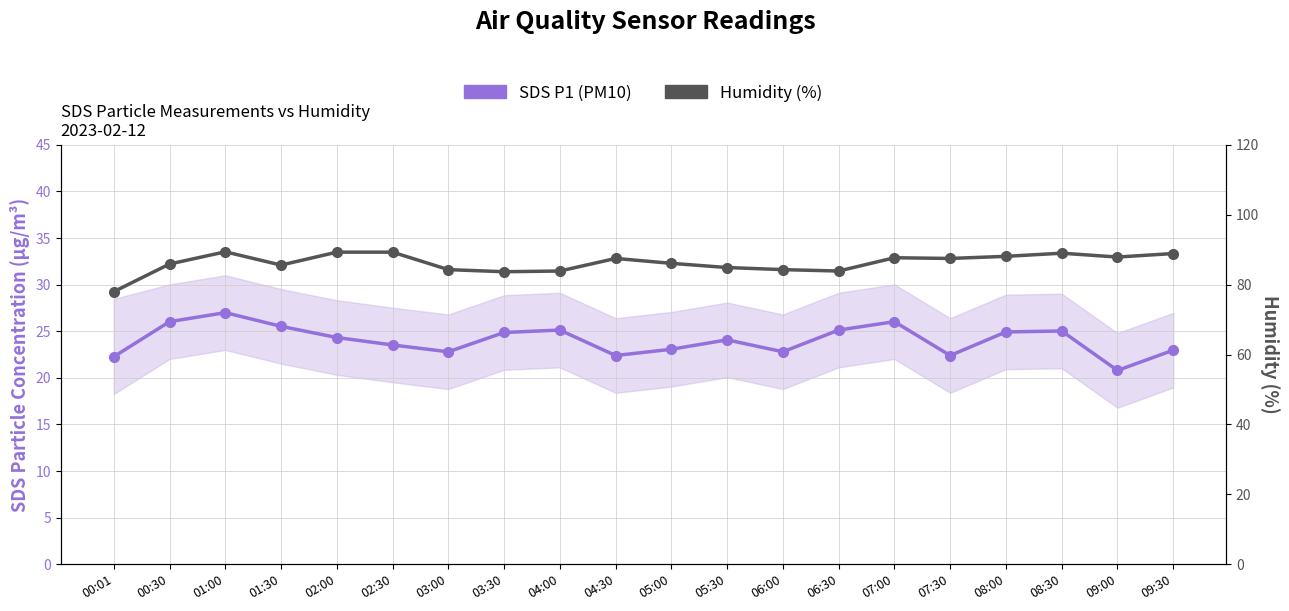

What is the difference between the maximum and second lowest values in the Humidity (%) series?

5.7